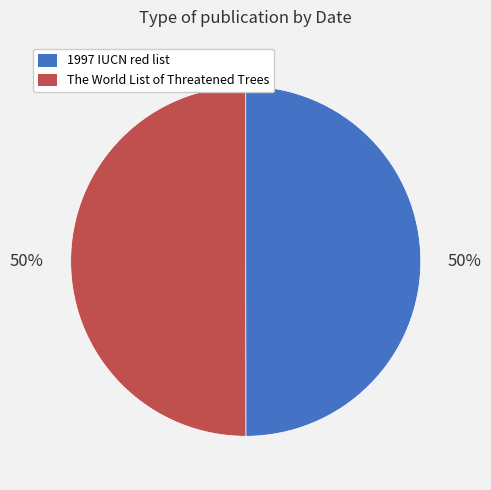

How many segments does this pie chart have?

2